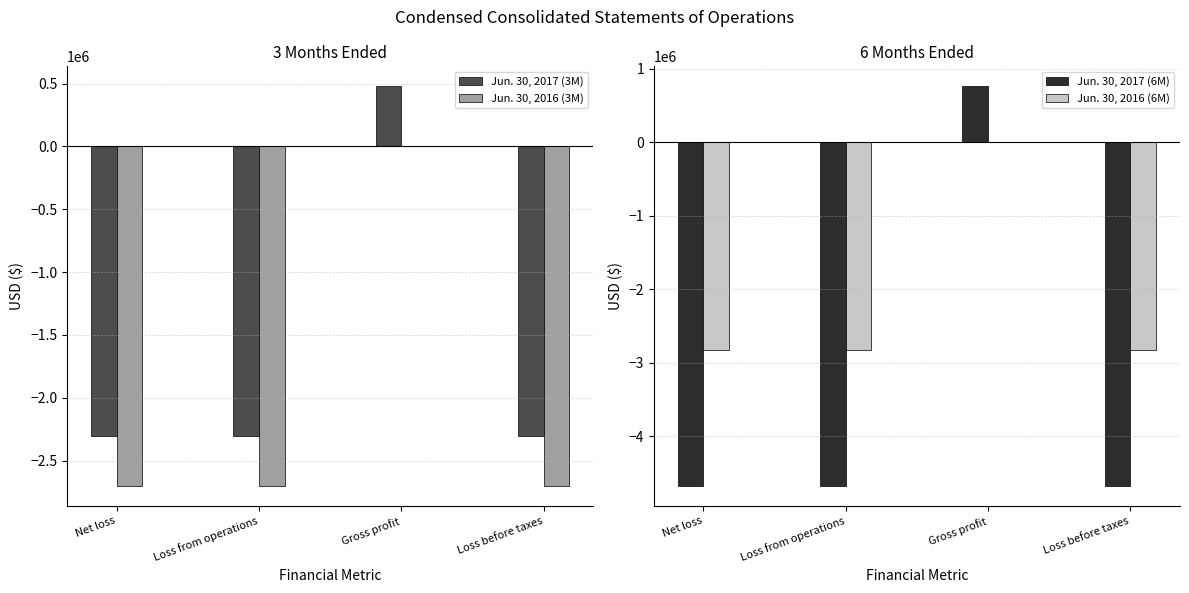

Is the value of Jun. 30, 2017 (6M) at Net loss greater than the value of Jun. 30, 2016 (3M) at Loss before taxes?

No